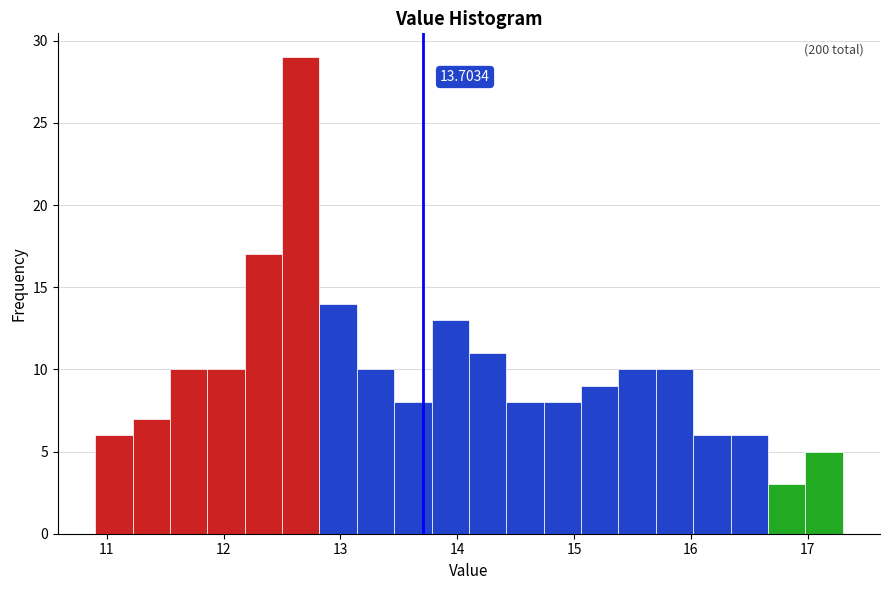

Around what value on the x-axis is the tallest bar? Give the approximate position of its centre, as read against the axis.

12.7